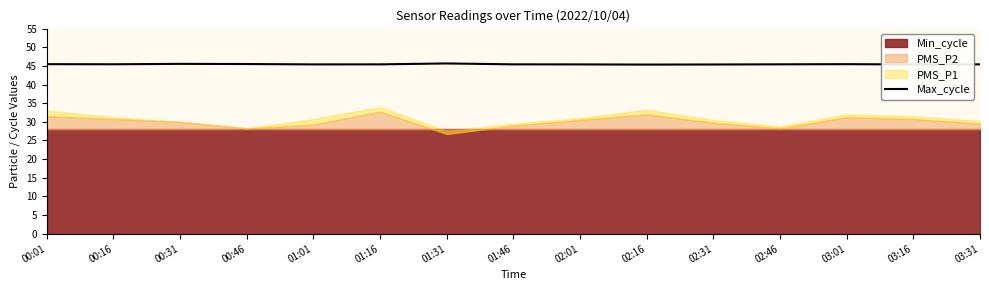

True or false: Max_cycle has a value of 45.7 at 01:31.

True